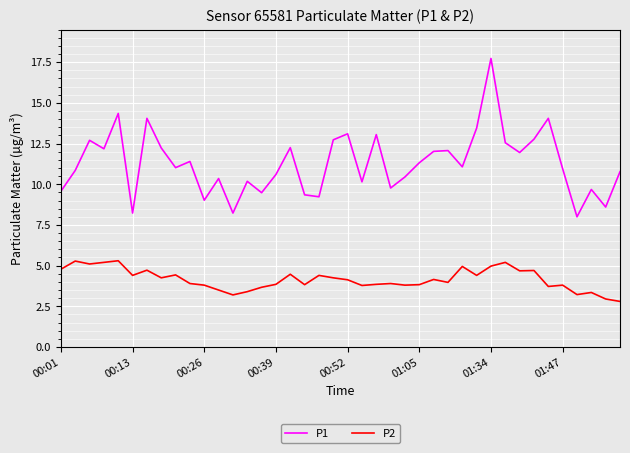

True or false: P2 and P1 cross at least once.

False